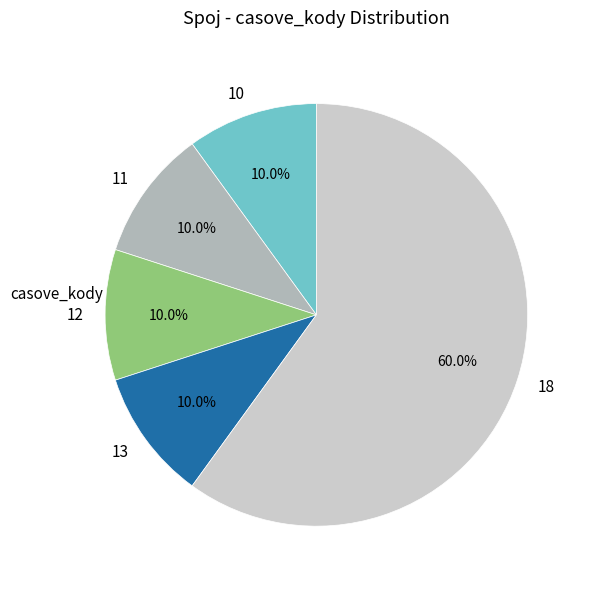

How many segments does this pie chart have?

5